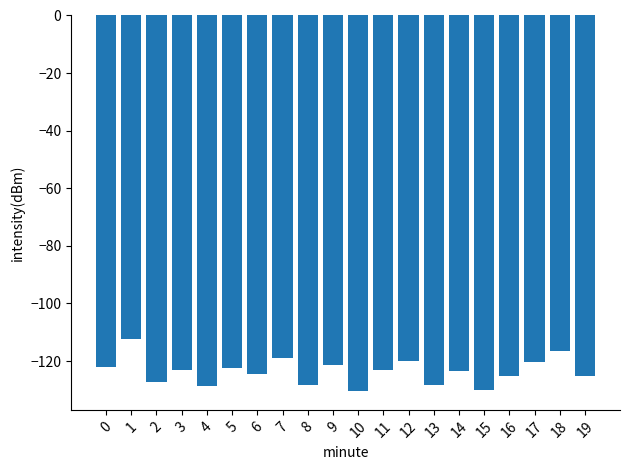

What is the greatest value displayed?

-112.2